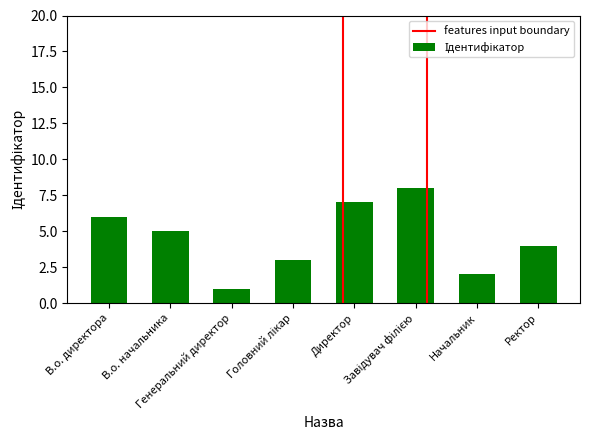

What is the sum of all values?

36